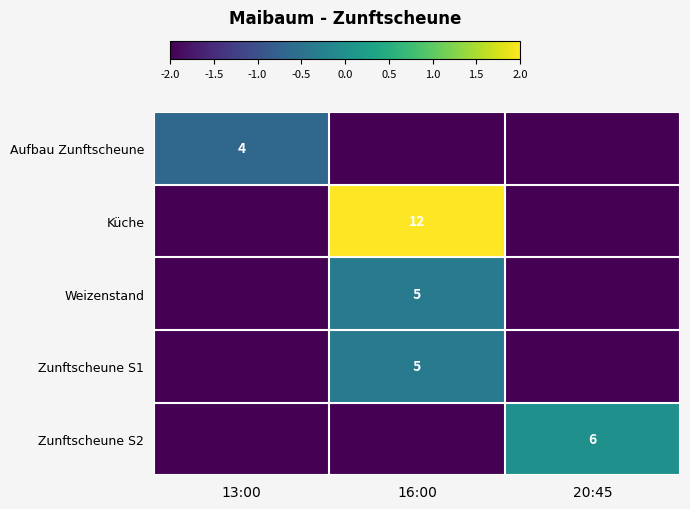

Is it true that Weizenstand equals 5 at 16:00?

True